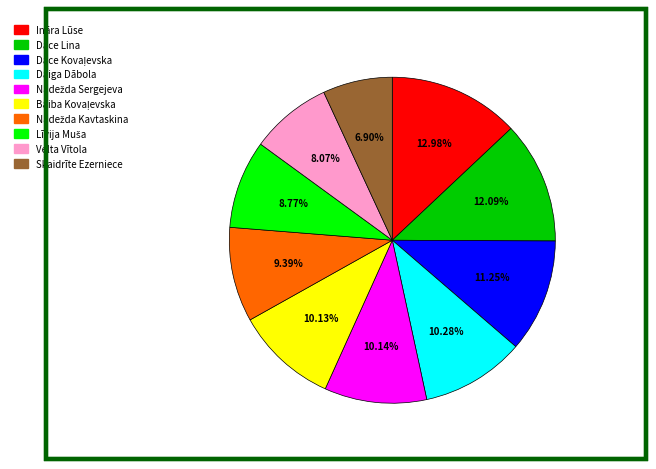

Which has a higher value, Dace Lina or Skaidrīte Ezerniece?

Dace Lina